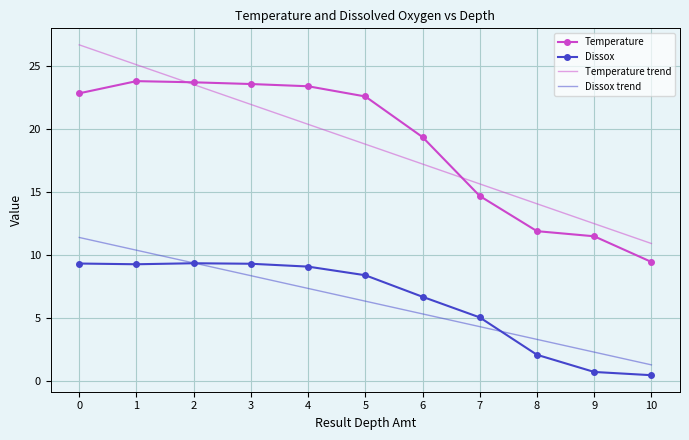

Which series changed the most between 1 and 6?

Temperature trend